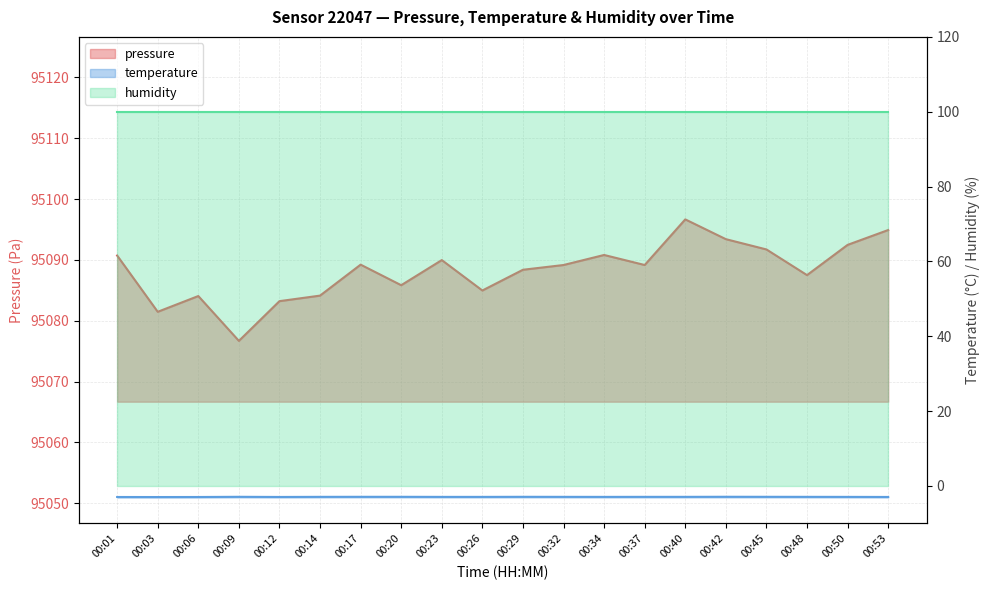

Is it true that temperature equals -5.2 at 00:37?

False